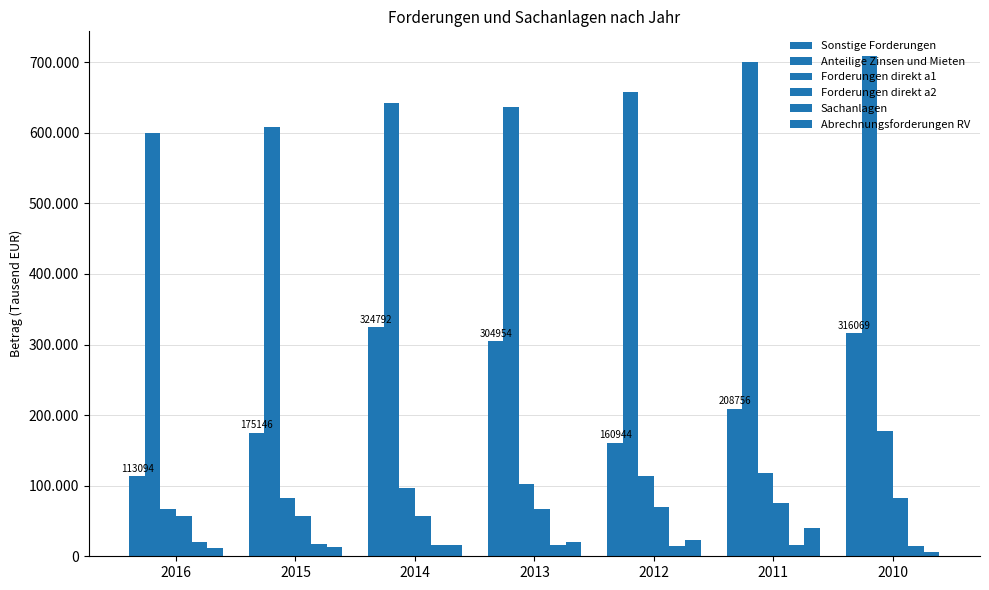

List the series in order of their peak value, lowest first.

Sachanlagen, Abrechnungsforderungen RV, Forderungen direkt a2, Forderungen direkt a1, Sonstige Forderungen, Anteilige Zinsen und Mieten